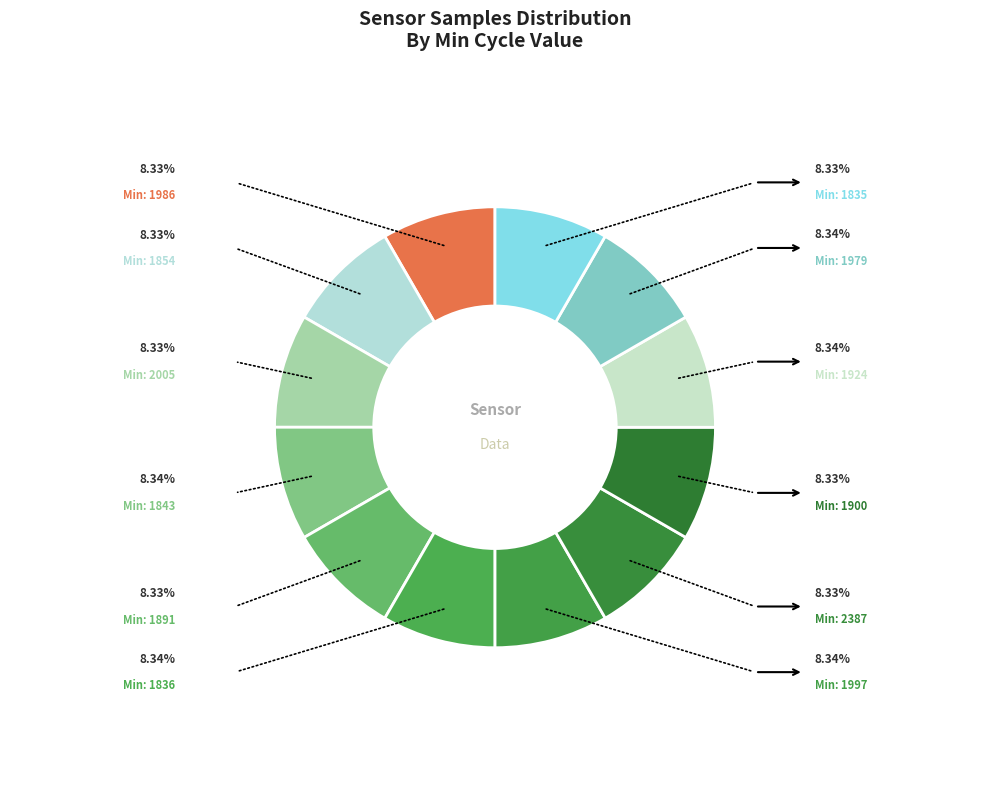

Which slice is the largest?

1843